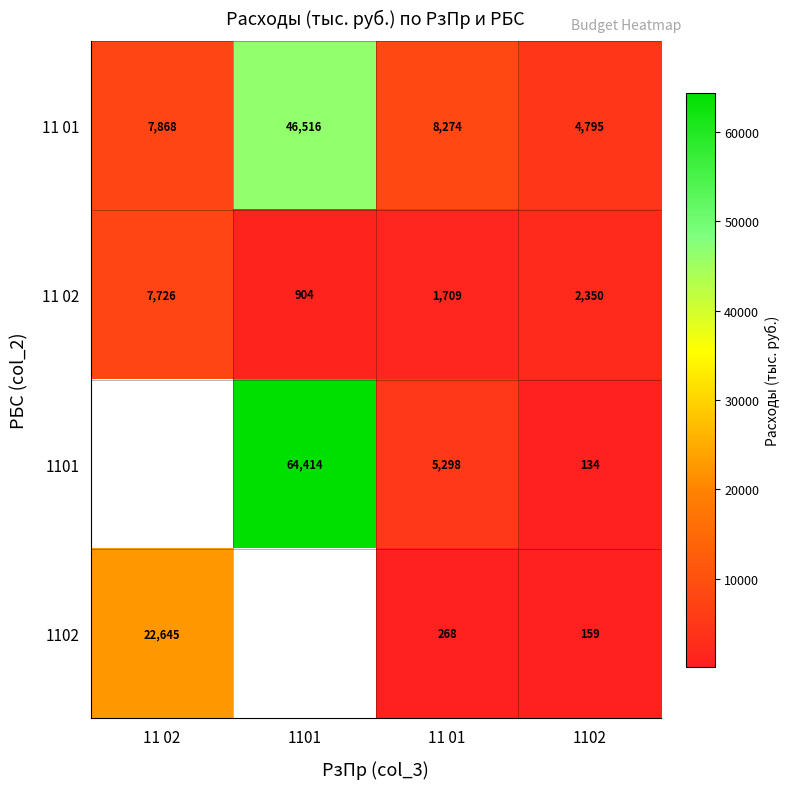

True or false: 1102 has a value of 281.6 at 1102.

False